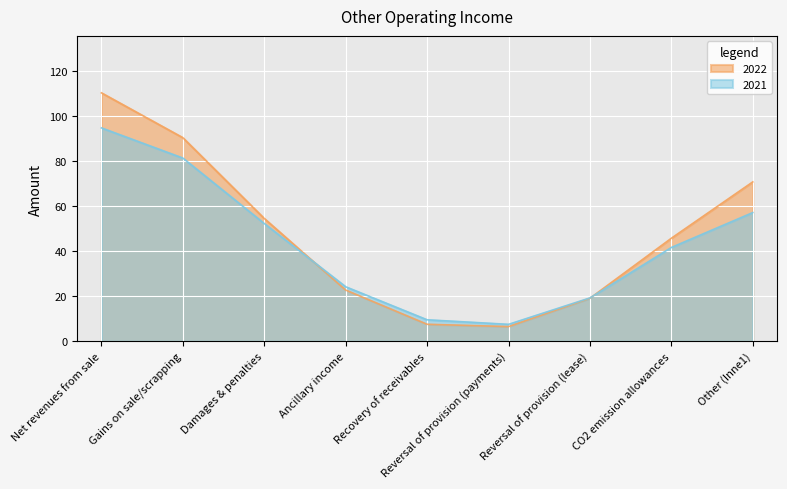

What is the difference between the values at Net revenues from sale and CO2 emission allowances?

64.6